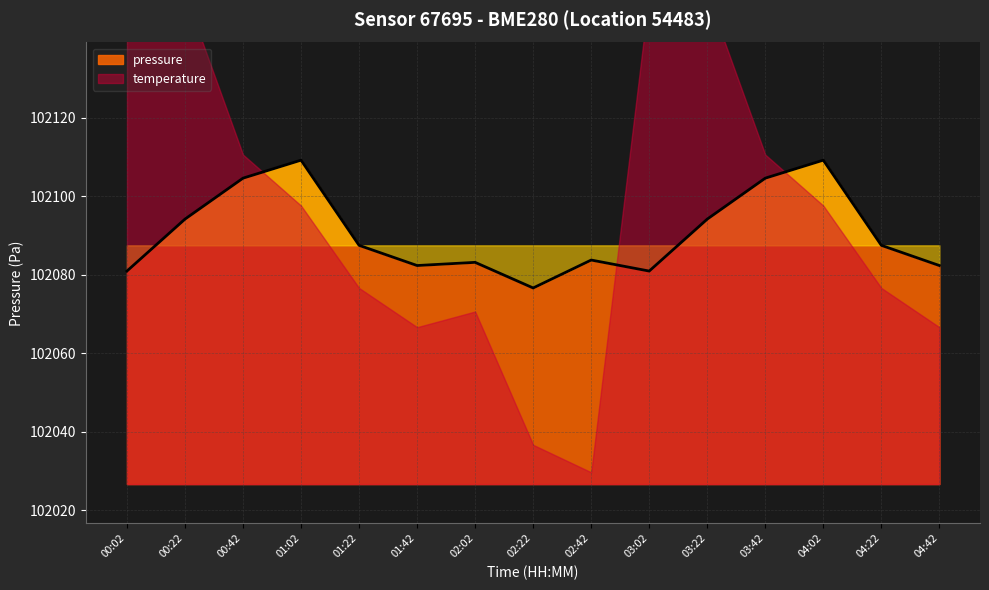

What is the label of the 1st point from the right?

04:42